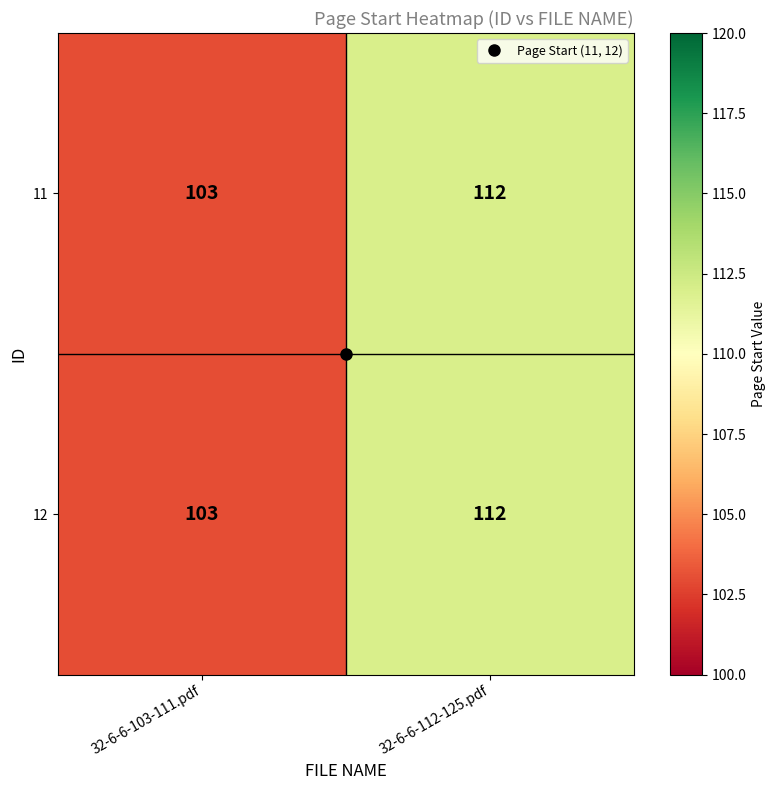

What is the sum of all 11 values?

215